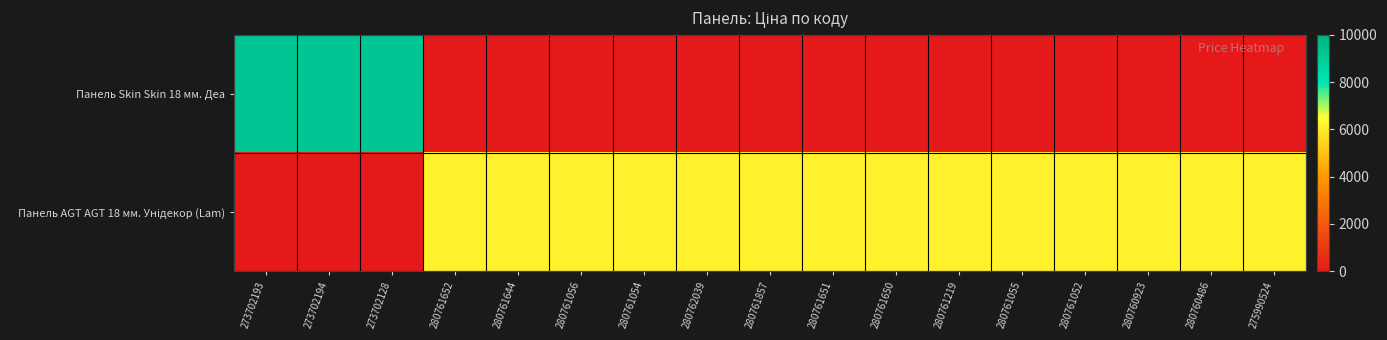

Between 280761857 and 273702193, which is larger?

273702193